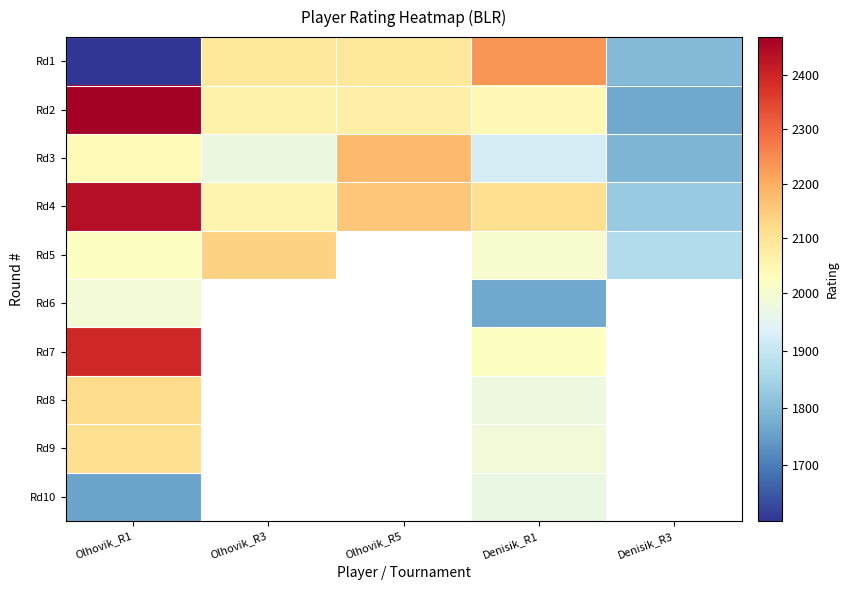

Reading right to left, what are all the values shown in this chart?

Olhovik_R1: 1759	2115	2120	2393	1989	2021	2441	2040	2469	1602
Olhovik_R3: 0	0	0	0	0	2138	2055	1973	2064	2090
Olhovik_R5: 0	0	0	0	0	0	2157	2178	2073	2090
Denisik_R1: 1969	1987	1978	2019	1765	2005	2115	1923	2043	2235
Denisik_R3: 0	0	0	0	0	1869	1827	1790	1765	1800